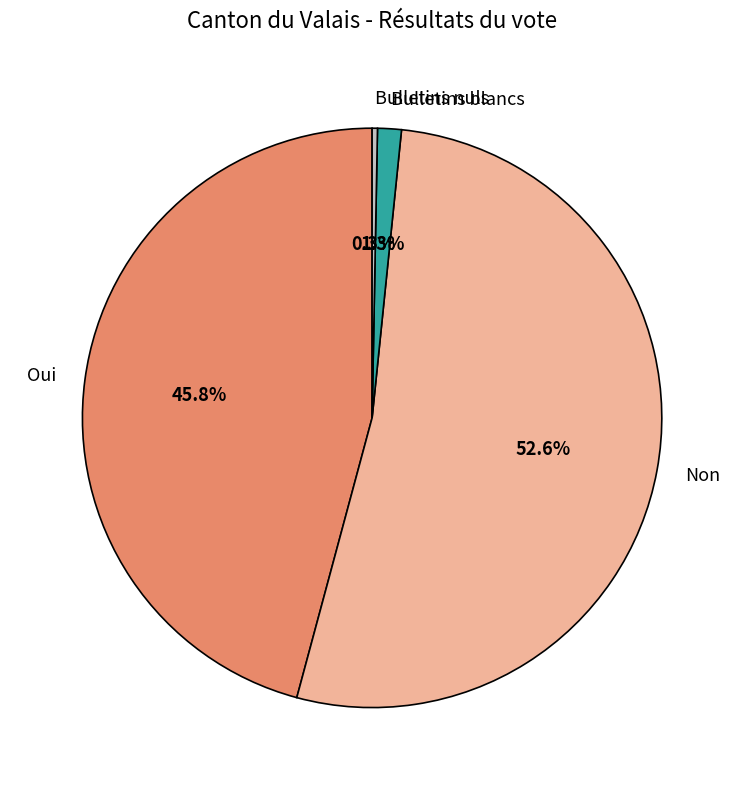

What is the majority slice?

Non